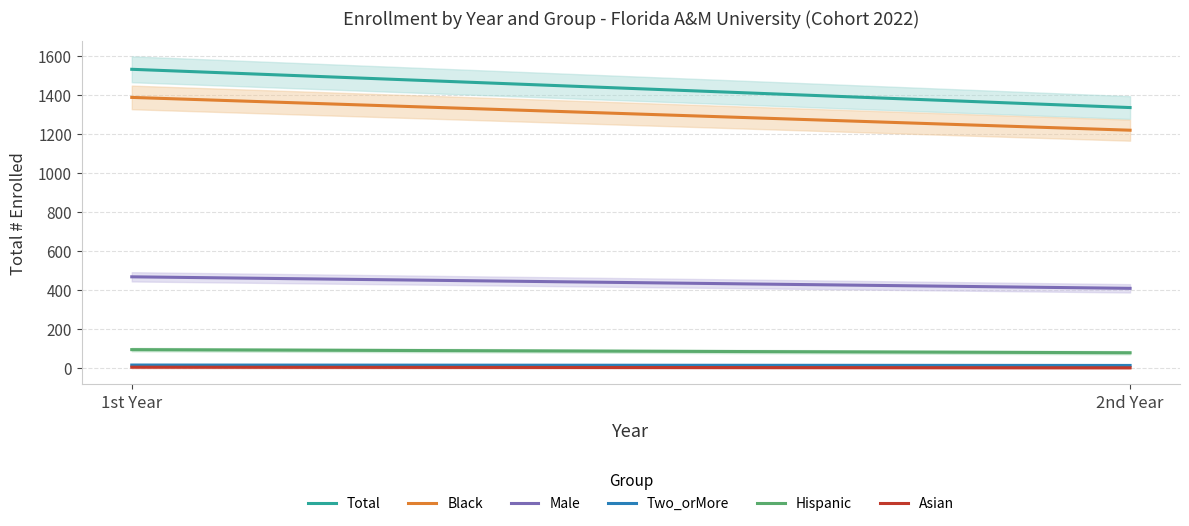

Which category has the lowest value in the Male series?

2nd Year